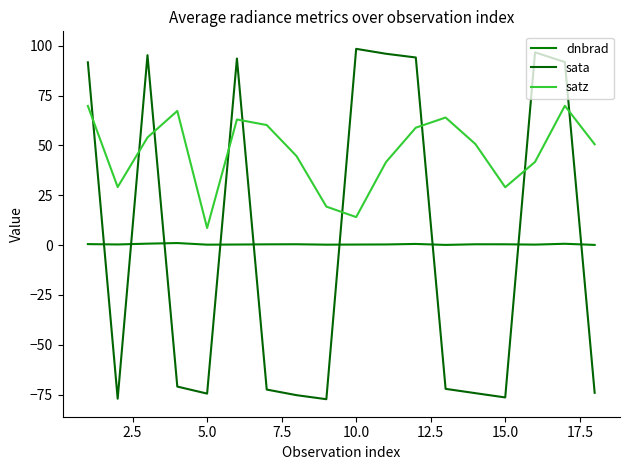

What are all the series names shown in the legend?

dnbrad, sata, satz